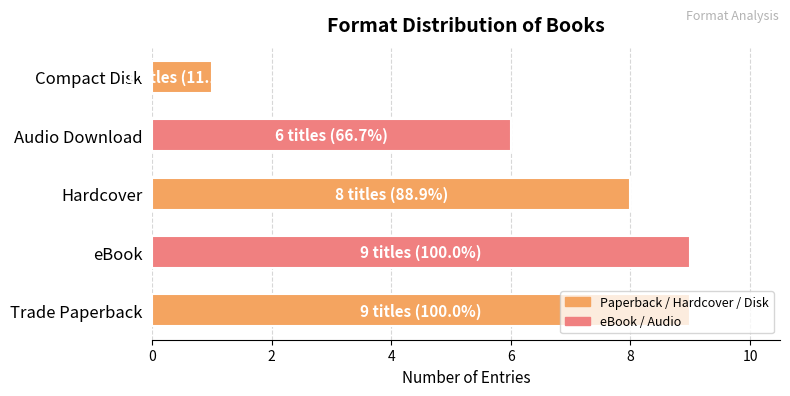

Read the value at Hardcover.

8